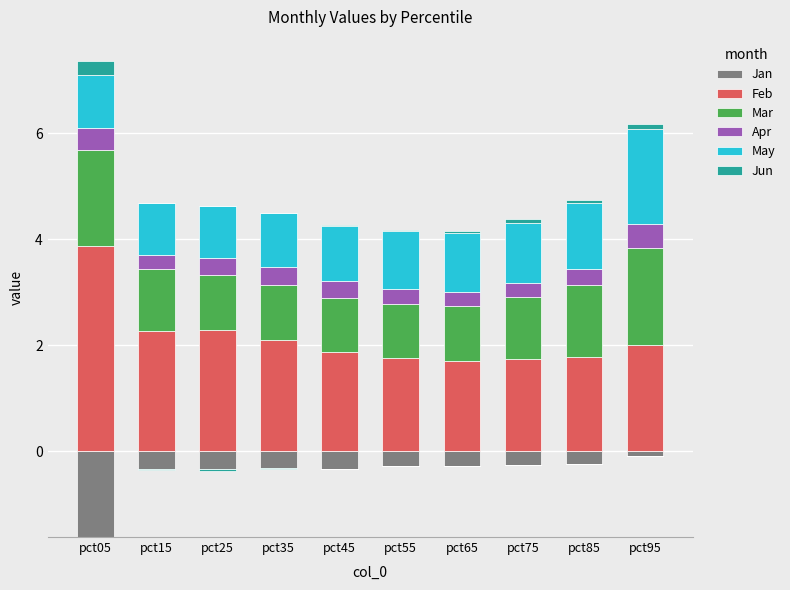

What is the sum of the Feb values at pct85 and pct65?

3.5